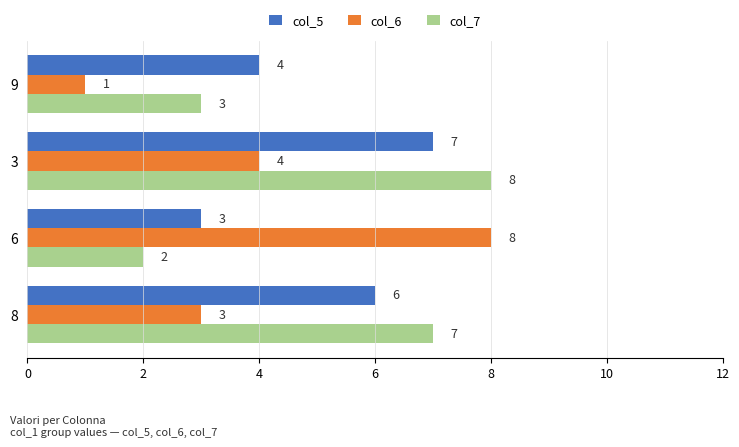

What is the sum of all col_5 values?

20